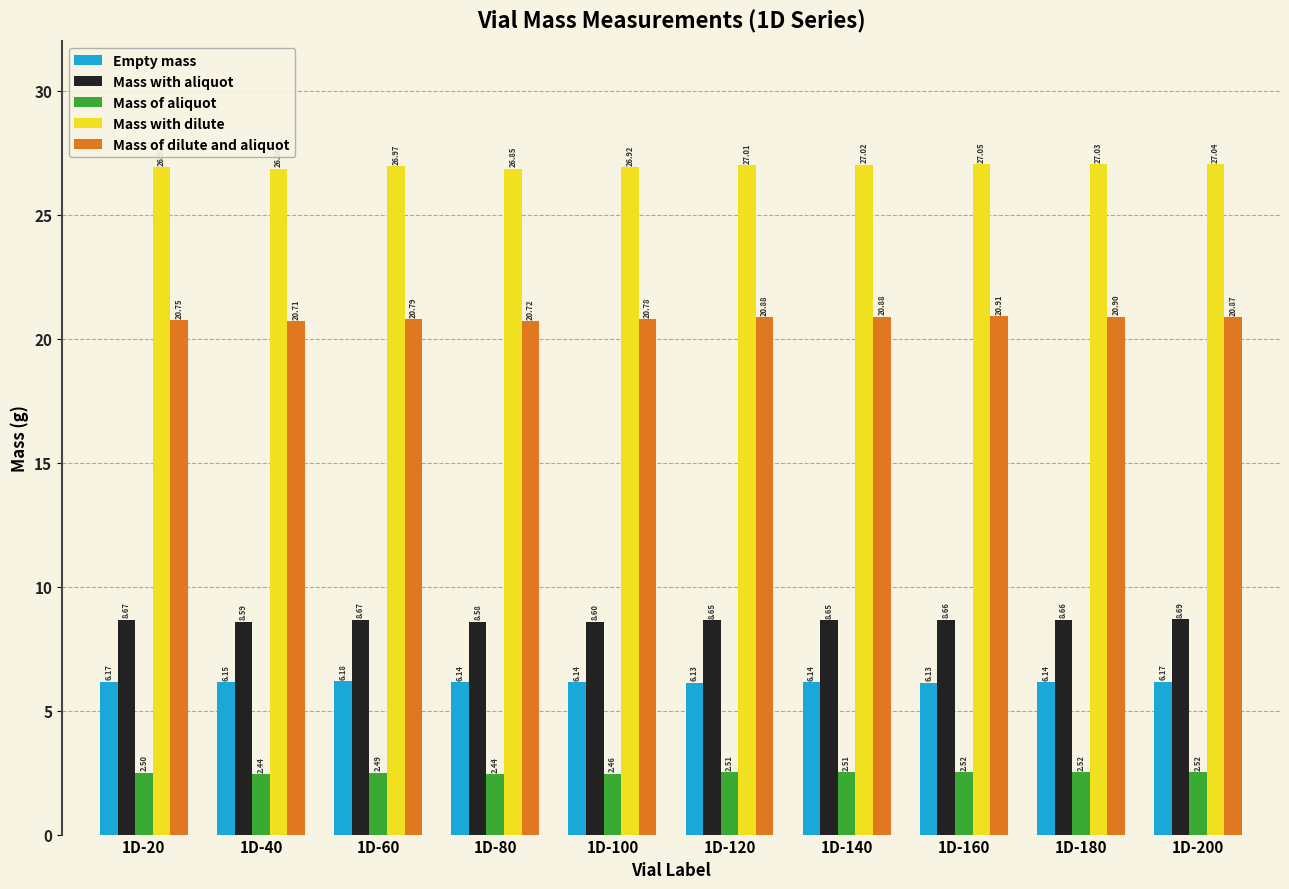

How many groups of bars are there?

10